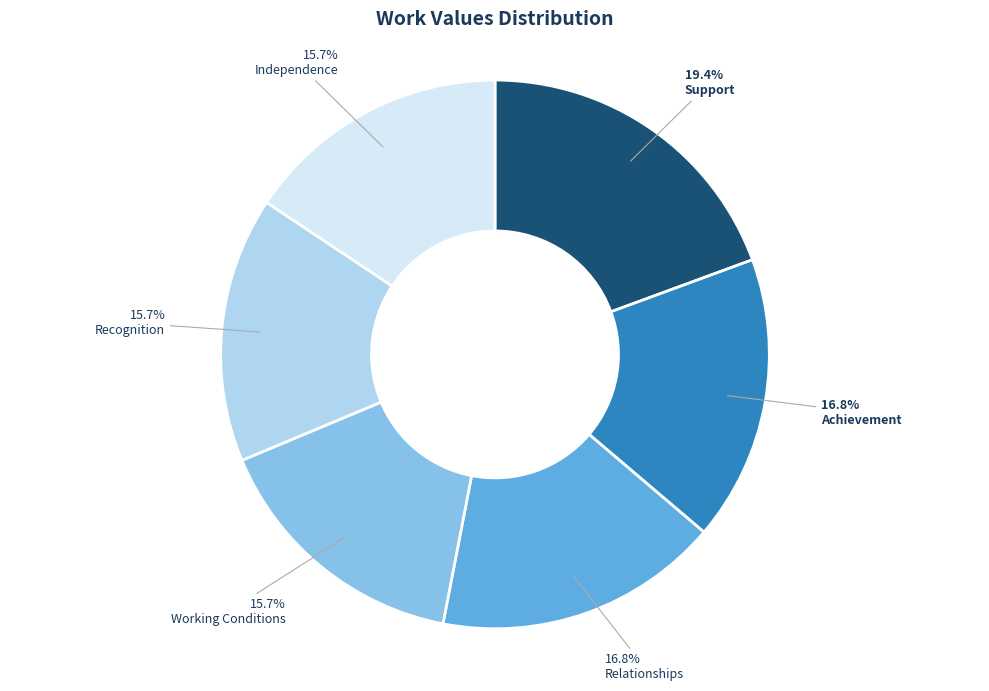

Approximately how many times larger is the value at Support compared to Achievement?

1.2